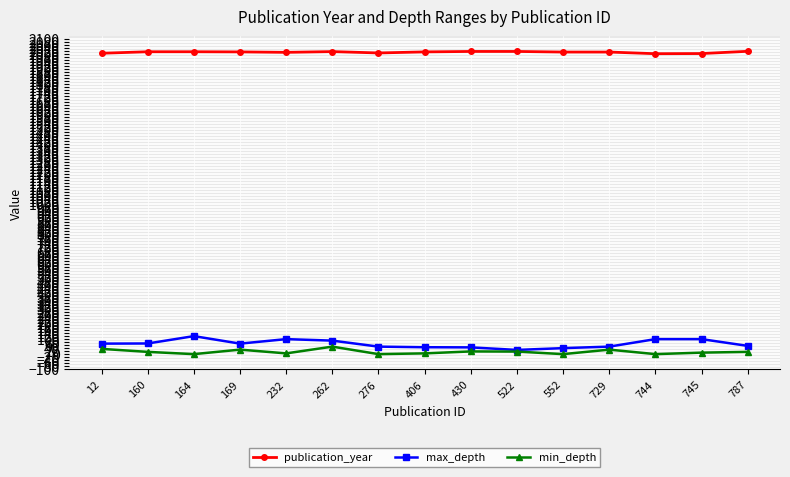

True or false: max_depth and publication_year cross at least once.

False